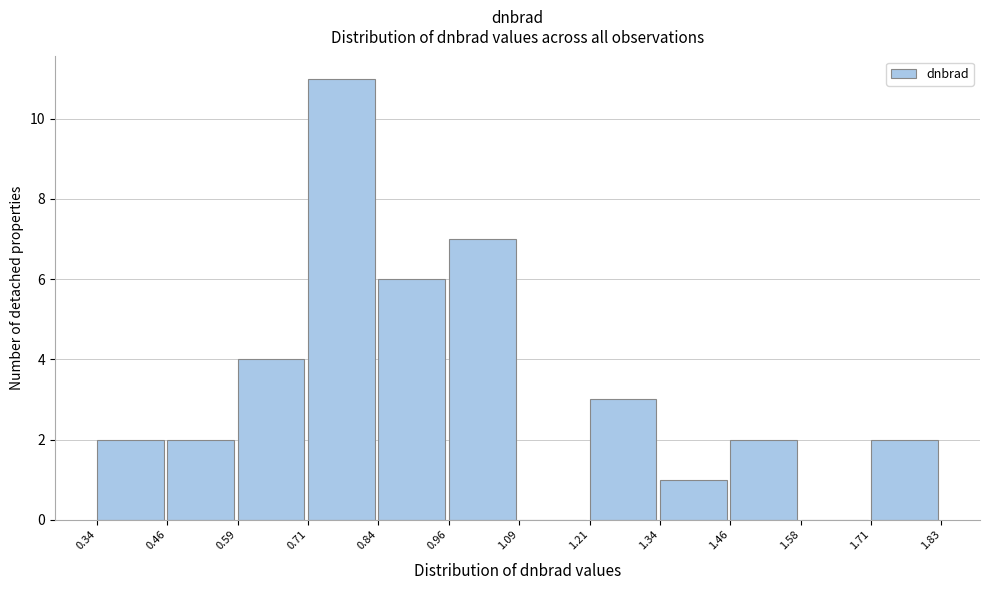

Reading left to right, transcribe this chart: for each bar, give the range it covers on the x-axis and its height. The values are not printed on the chart, so give them approximately, as read against the axis.

0.34 to 0.46: 2
0.46 to 0.59: 2
0.59 to 0.71: 4
0.71 to 0.84: 11
0.84 to 0.96: 6
0.96 to 1.09: 7
1.09 to 1.21: 0
1.21 to 1.34: 3
1.34 to 1.46: 1
1.46 to 1.58: 2
1.58 to 1.71: 0
1.71 to 1.83: 2